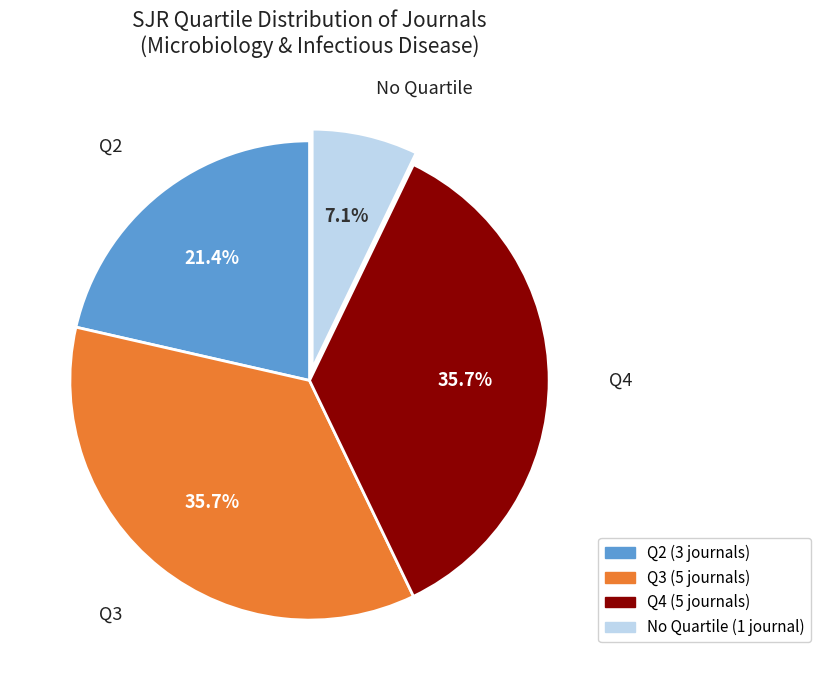

Which category has the smallest portion of the pie?

No Quartile